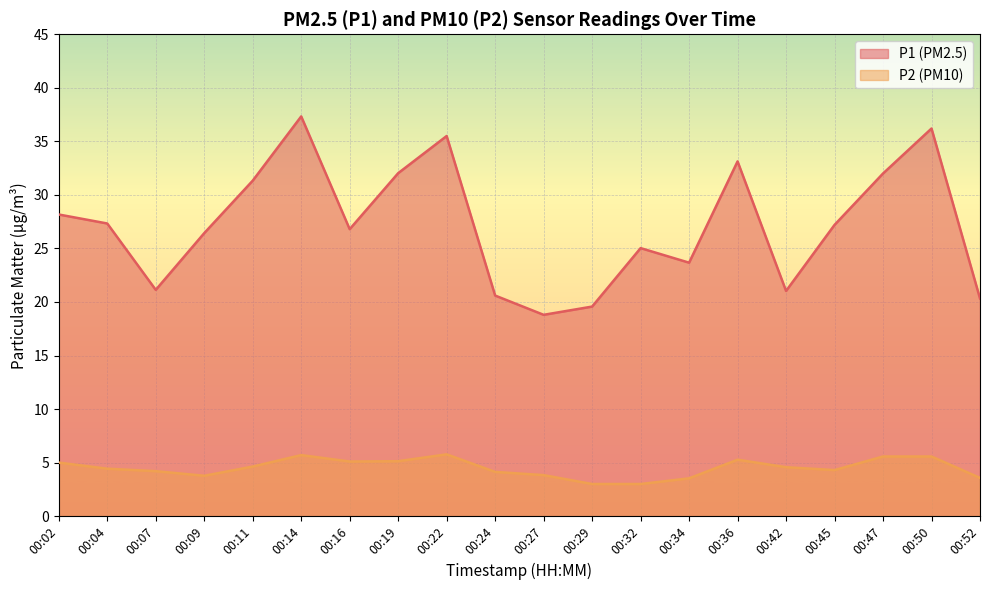

Which series has the largest total across all categories?

P1 (PM2.5)